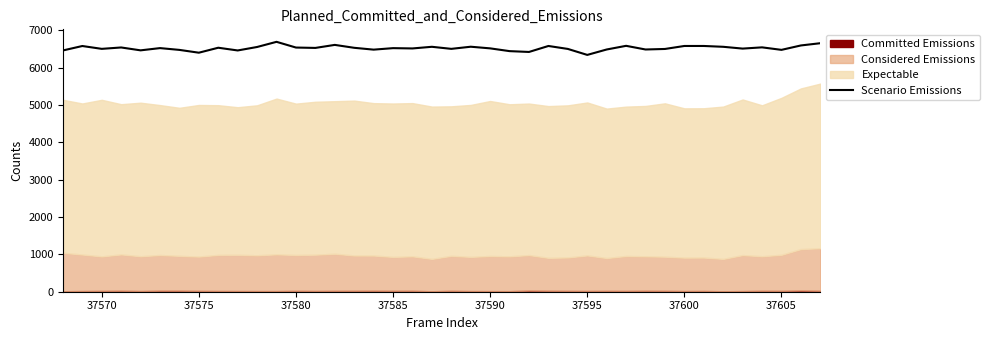

Reading left to right, list all the values displayed in this chart.

6457	6576	6500	6537	6460	6520	6472	6397	6530	6457	6550	6688	6535	6525	6606	6528	6479	6519	6511	6555	6500	6557	6513	6439	6417	6577	6498	6338	6483	6581	6483	6497	6577	6577	6555	6507	6540	6473	6591	6651